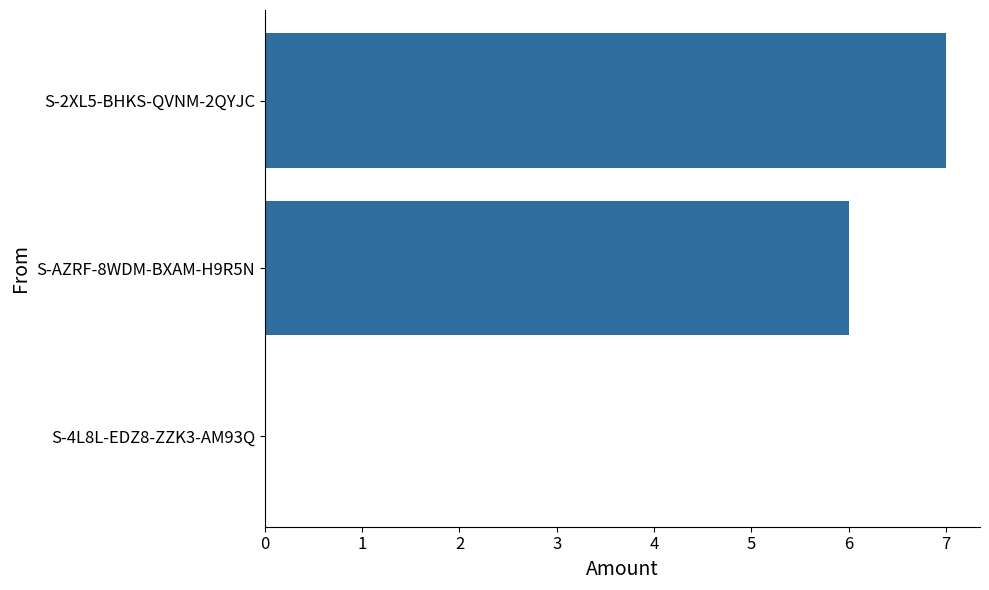

Reading bottom to top, list all the values displayed in this chart.

S-4L8L-EDZ8-ZZK3-AM93Q=0	S-AZRF-8WDM-BXAM-H9R5N=6	S-2XL5-BHKS-QVNM-2QYJC=7